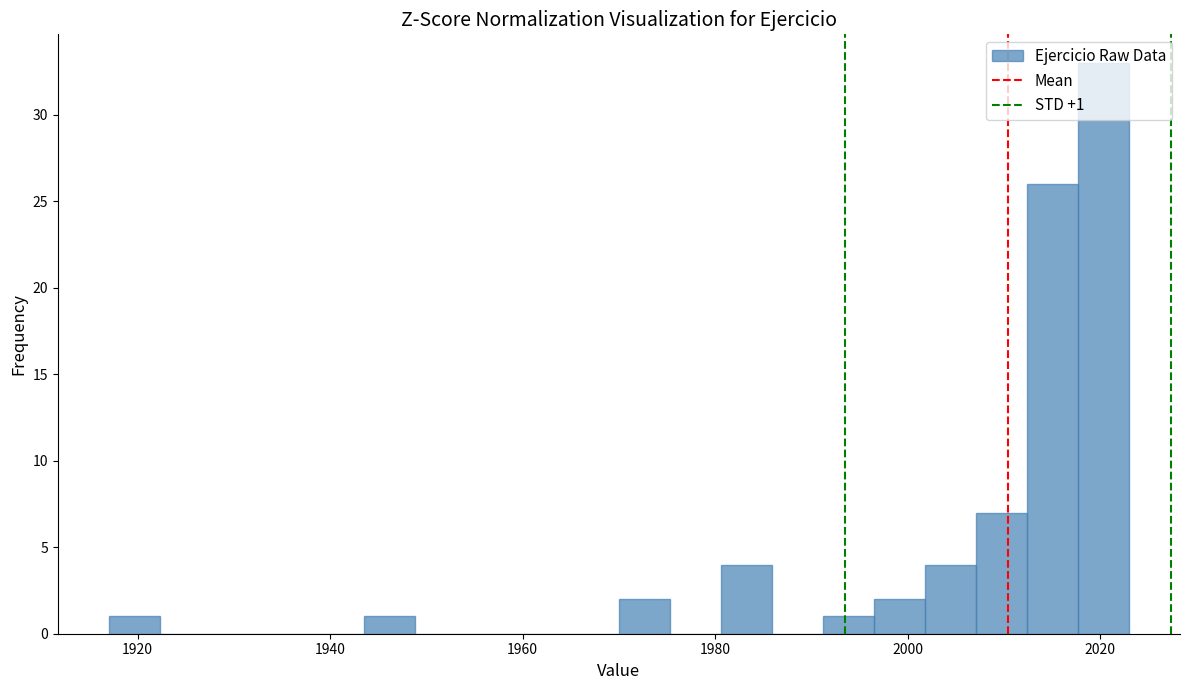

Around what value on the x-axis is the tallest bar? Give the approximate position of its centre, as read against the axis.

2020